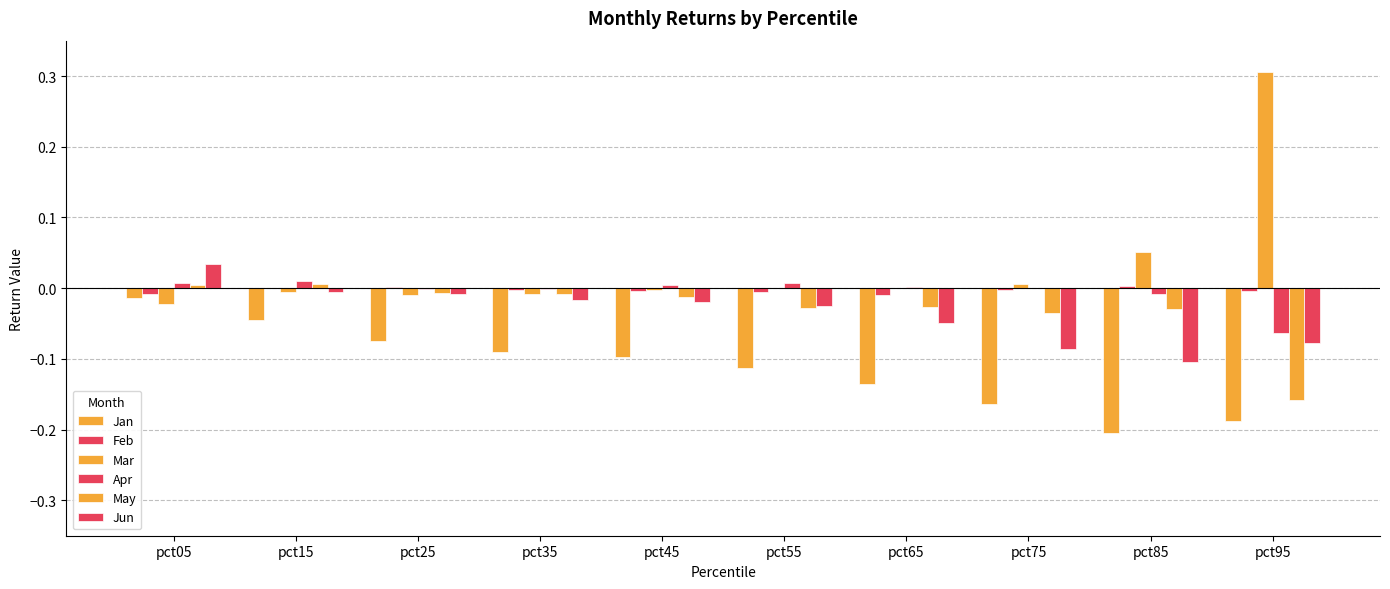

Reading left to right, what are all the values shown in this chart?

Jan: -0.0	-0.0	-0.1	-0.1	-0.1	-0.1	-0.1	-0.2	-0.2	-0.2
Feb: -0.0	-0.0	0.0	-0.0	-0.0	-0.0	-0.0	-0.0	0.0	-0.0
Mar: -0.0	-0.0	-0.0	-0.0	-0.0	0.0	-0.0	0.0	0.1	0.3
Apr: 0.0	0.0	-0.0	-0.0	0.0	0.0	0.0	0.0	-0.0	-0.1
May: 0.0	0.0	-0.0	-0.0	-0.0	-0.0	-0.0	-0.0	-0.0	-0.2
Jun: 0.0	-0.0	-0.0	-0.0	-0.0	-0.0	-0.0	-0.1	-0.1	-0.1